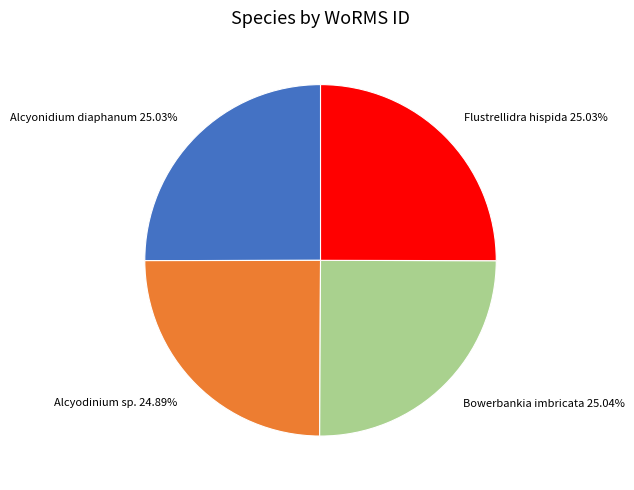

To the nearest percent, what portion does Alcyodinium sp. represent?

25%